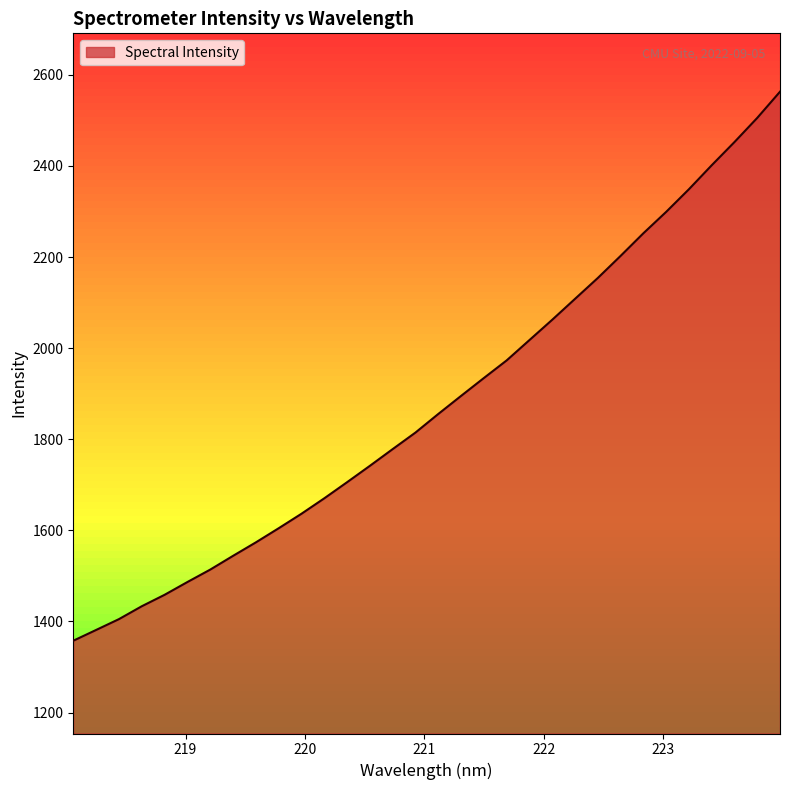

What is the sum of all values?

60129.2